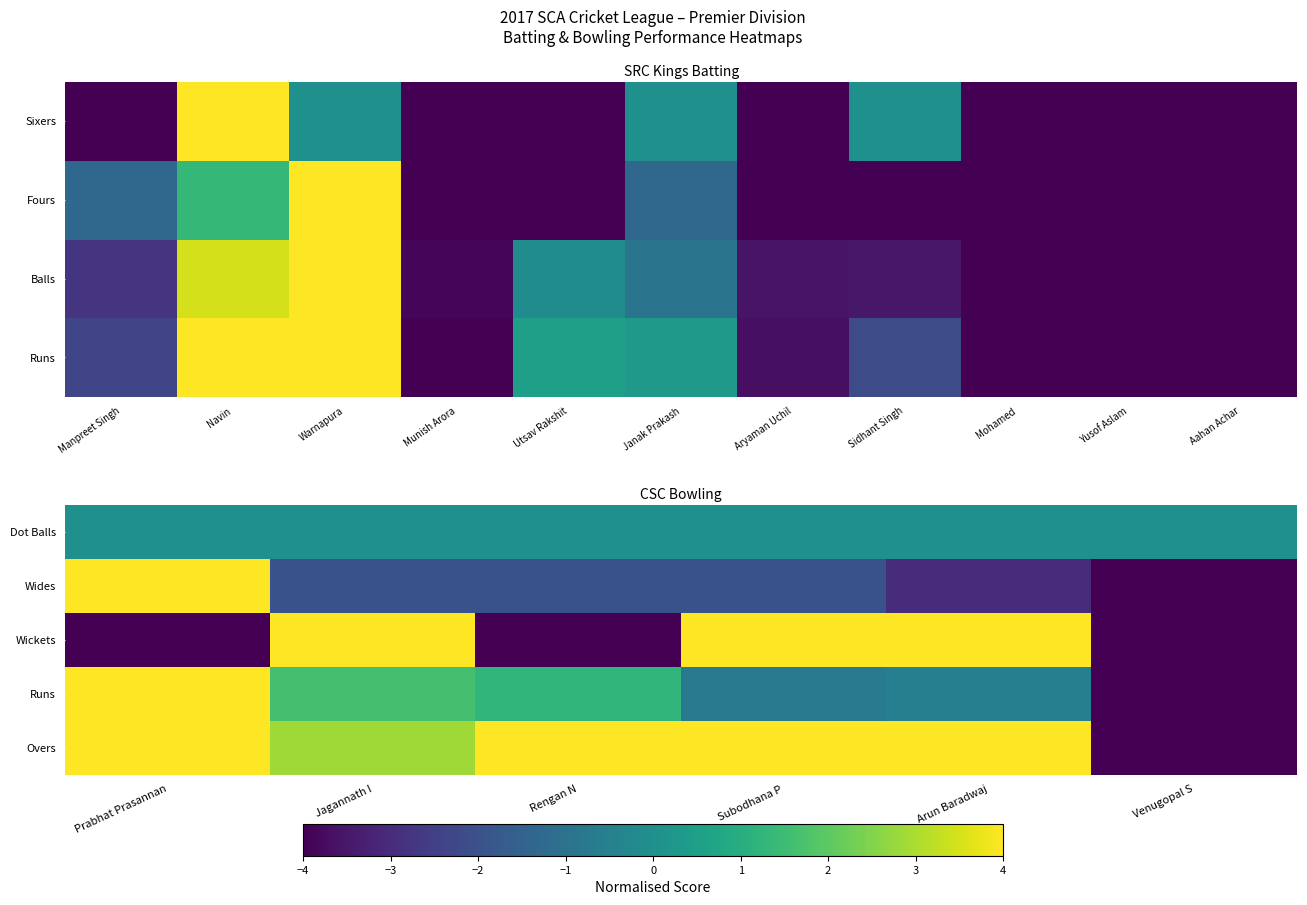

True or false: Wides has a value of -3.4 at Jagannath I.

False